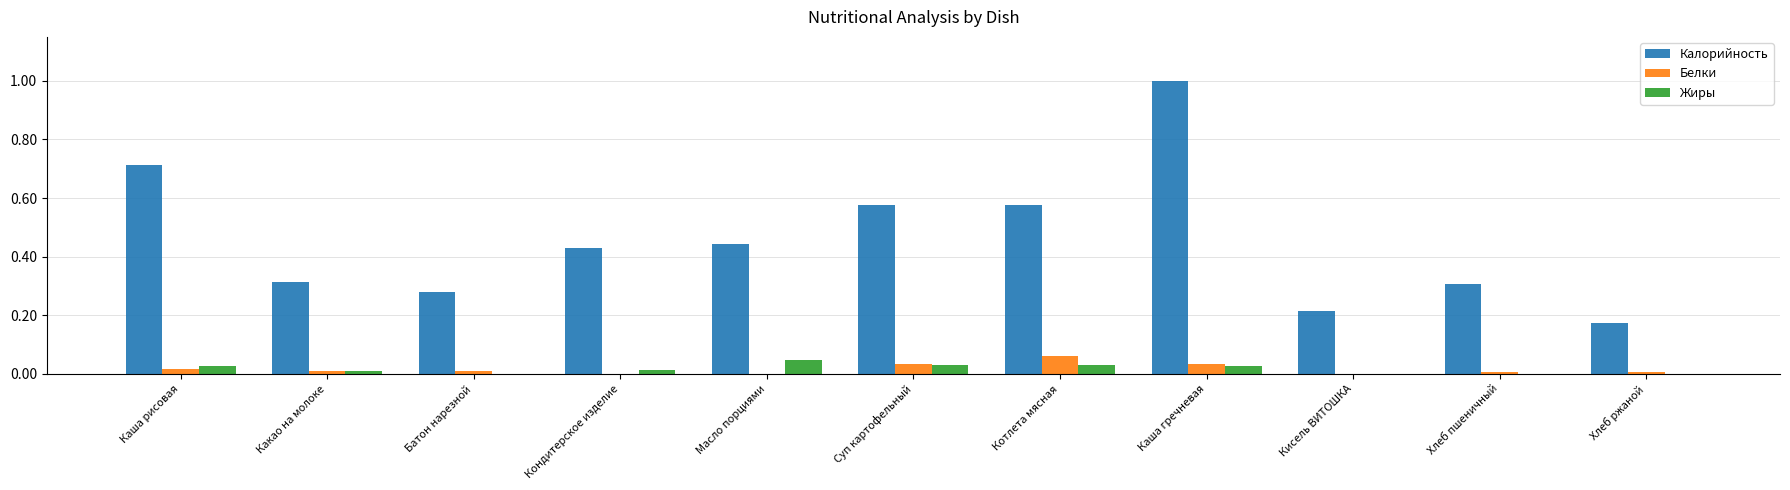

Which category has the highest value in the Жиры series?

Масло порциями